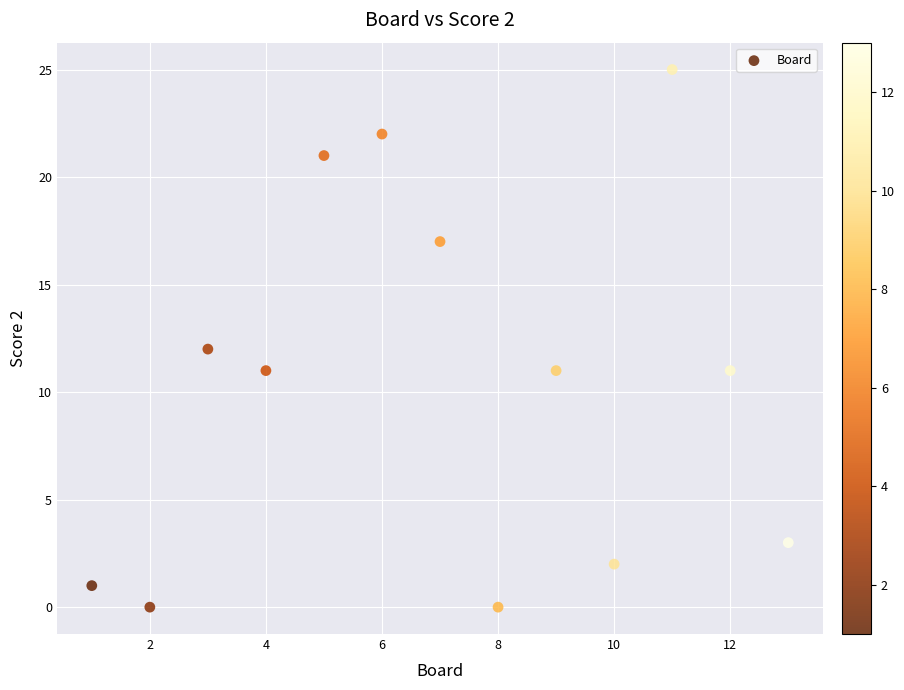

What is the range of X values (max minus min)?

12